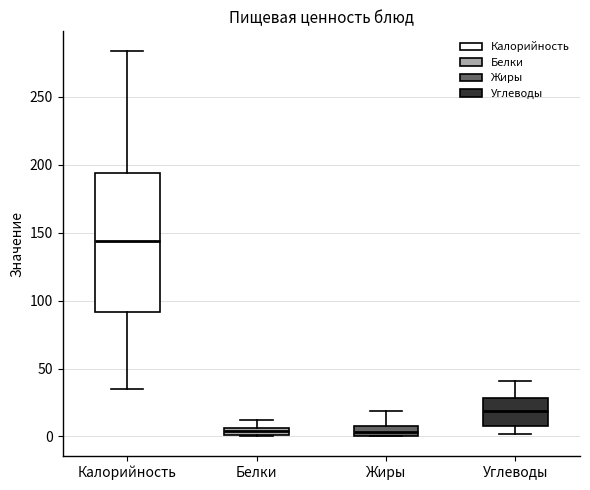

Comparing the boxes themselves (not the whiskers), which one is the tallest?

Калорийность